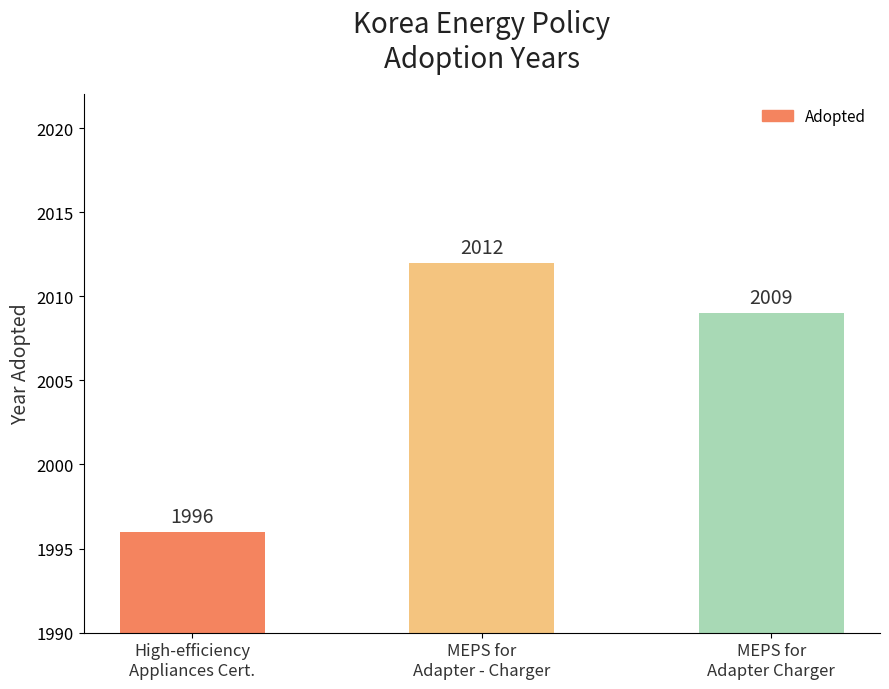

Is it true that the value at MEPS for
Adapter Charger is 2009?

True